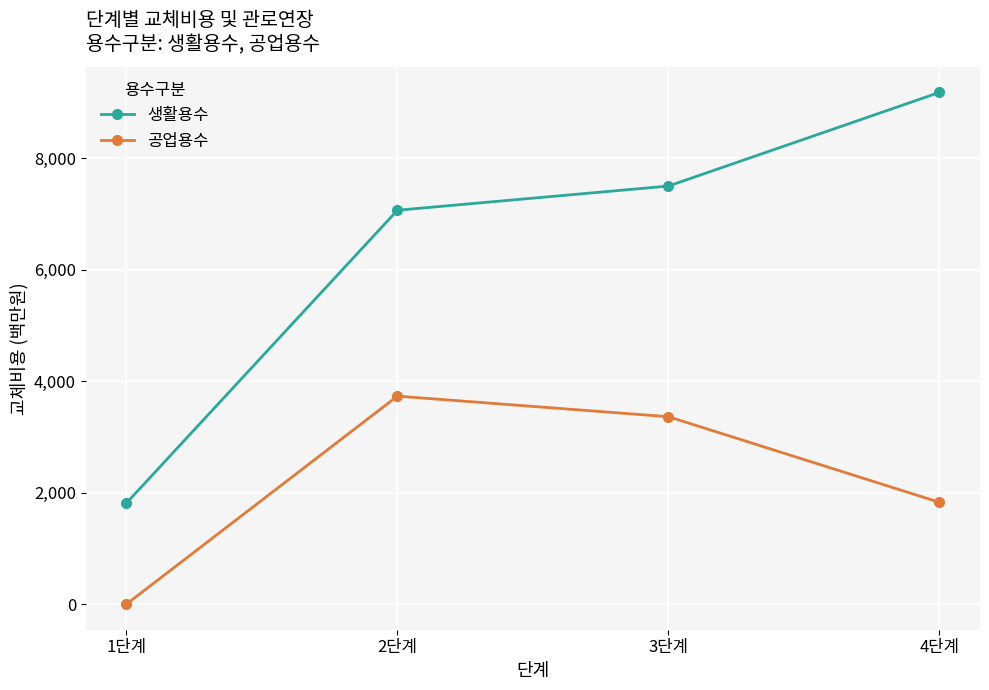

True or false: 공업용수 and 생활용수 intersect in this chart.

False